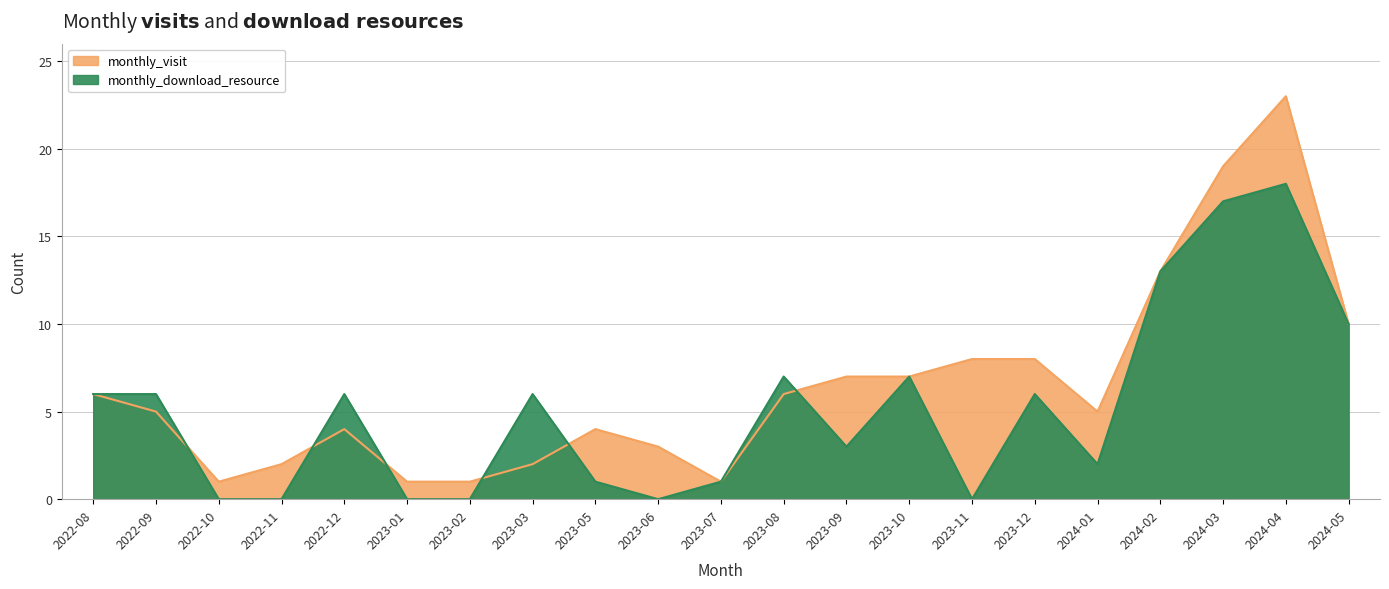

What is the total value across all series at 2023-07?

2